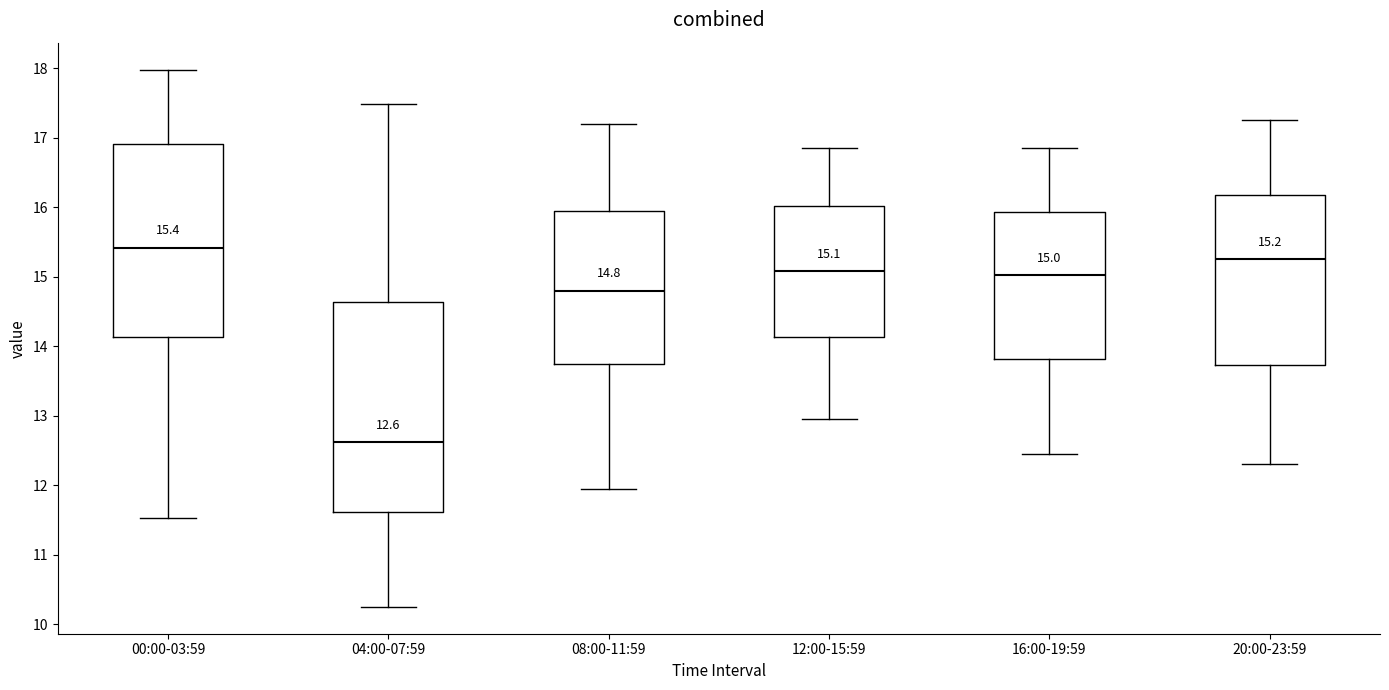

Which box has the lowest median line?

04:00-07:59